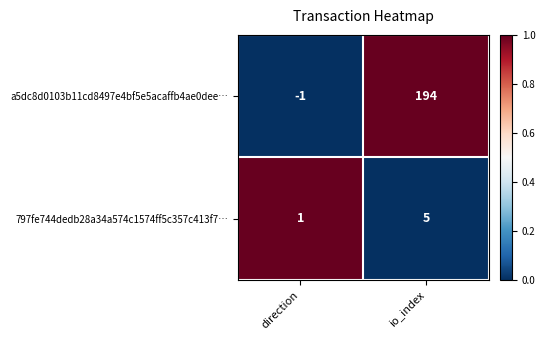

What value does the 797fe744dedb28a34a574c1574ff5c357c413f7… series have at io_index?

5